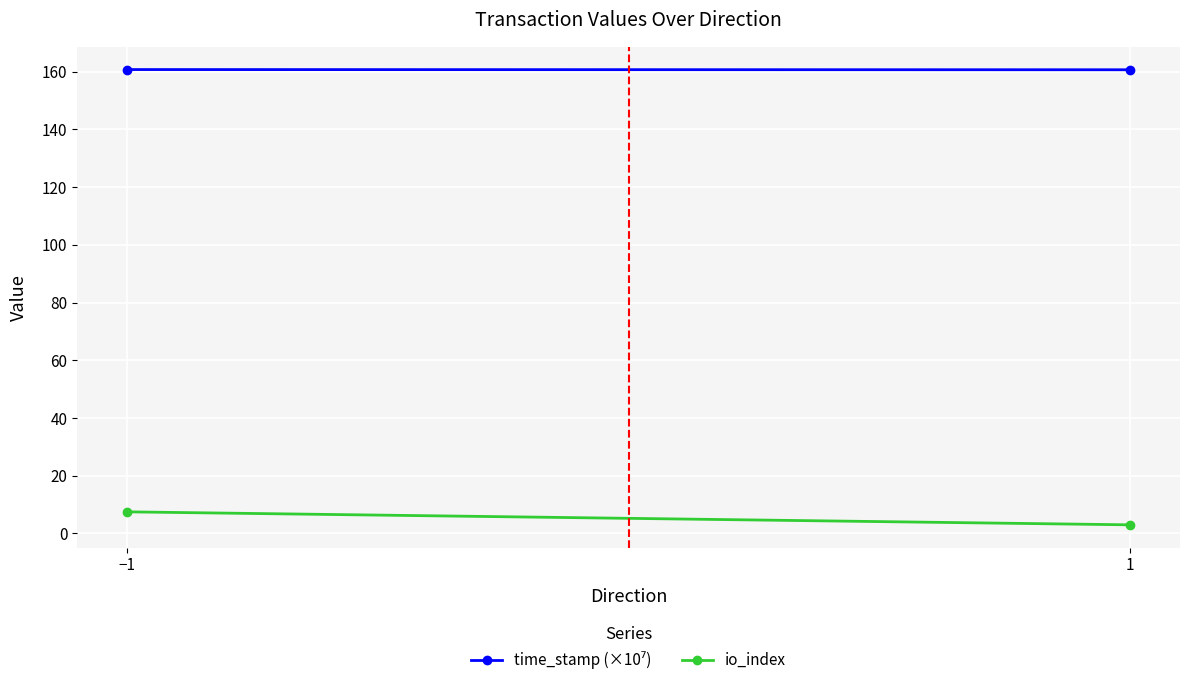

Rank the series by their maximum value, from highest to lowest.

time_stamp (×10⁷), io_index